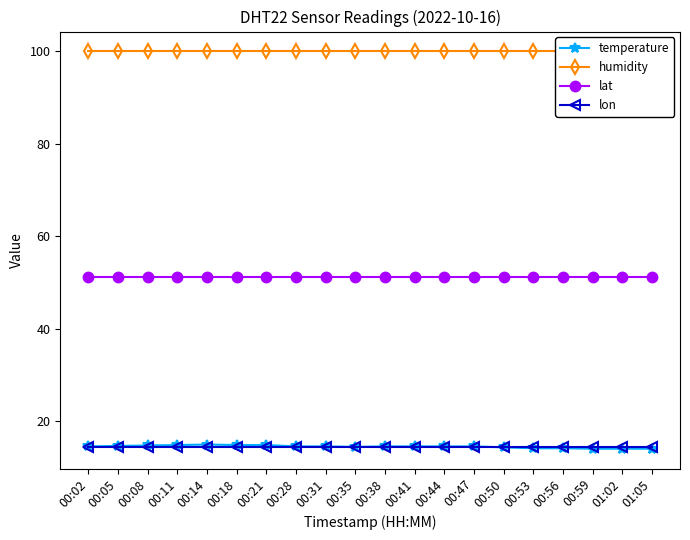

Reading left to right, transcribe all the data shown in this chart.

temperature: 00:02=14.6	00:05=14.7	00:08=14.8	00:11=14.9	00:14=15.0	00:18=14.9	00:21=14.9	00:28=14.6	00:31=14.6	00:35=14.5	00:38=14.6	00:41=14.6	00:44=14.6	00:47=14.6	00:50=14.4	00:53=14.2	00:56=14.2	00:59=14.1	01:02=14.1	01:05=14.1
humidity: 00:02=99.9	00:05=99.9	00:08=99.9	00:11=99.9	00:14=99.9	00:18=99.9	00:21=99.9	00:28=99.9	00:31=99.9	00:35=99.9	00:38=99.9	00:41=99.9	00:44=99.9	00:47=99.9	00:50=99.9	00:53=99.9	00:56=99.9	00:59=99.9	01:02=99.9	01:05=99.9
lat: 00:02=51.1	00:05=51.1	00:08=51.1	00:11=51.1	00:14=51.1	00:18=51.1	00:21=51.1	00:28=51.1	00:31=51.1	00:35=51.1	00:38=51.1	00:41=51.1	00:44=51.1	00:47=51.1	00:50=51.1	00:53=51.1	00:56=51.1	00:59=51.1	01:02=51.1	01:05=51.1
lon: 00:02=14.5	00:05=14.5	00:08=14.5	00:11=14.5	00:14=14.5	00:18=14.5	00:21=14.5	00:28=14.5	00:31=14.5	00:35=14.5	00:38=14.5	00:41=14.5	00:44=14.5	00:47=14.5	00:50=14.5	00:53=14.5	00:56=14.5	00:59=14.5	01:02=14.5	01:05=14.5